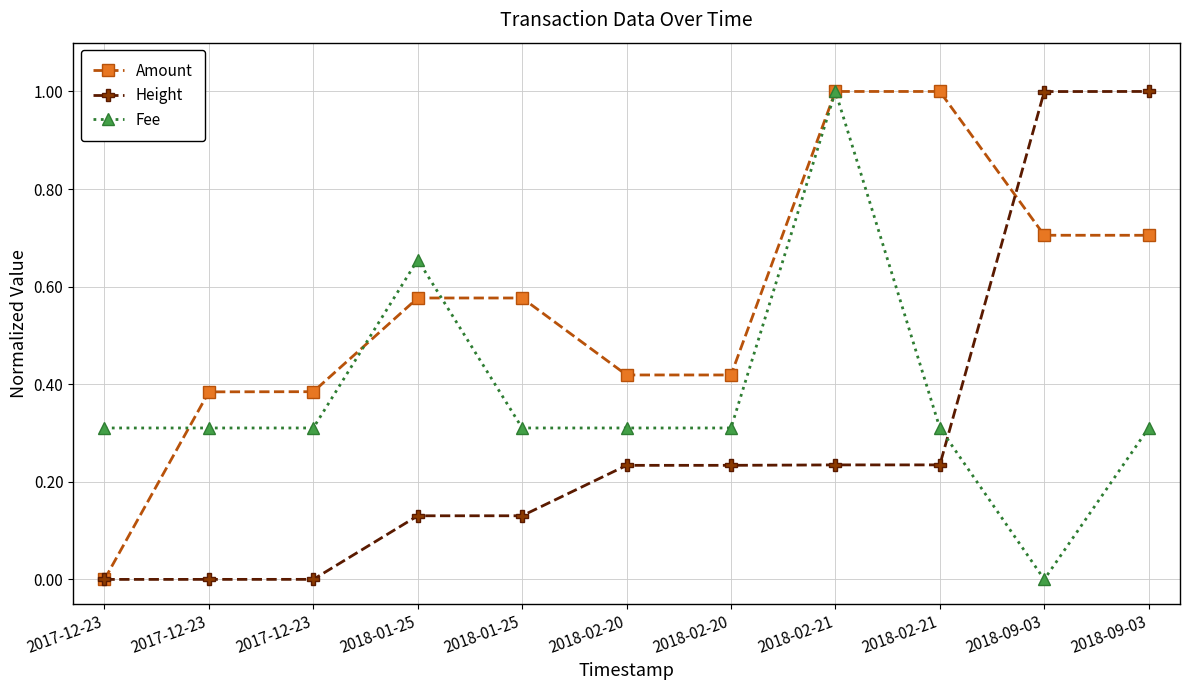

The Amount series shows 0.4 at 2017-12-23. True or false?

True